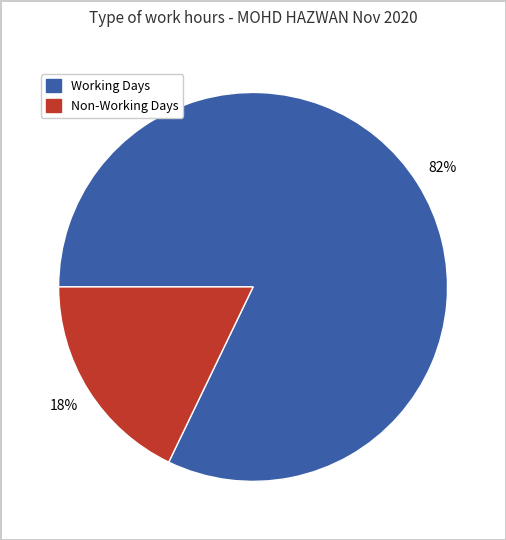

How many slices are in this pie chart?

2